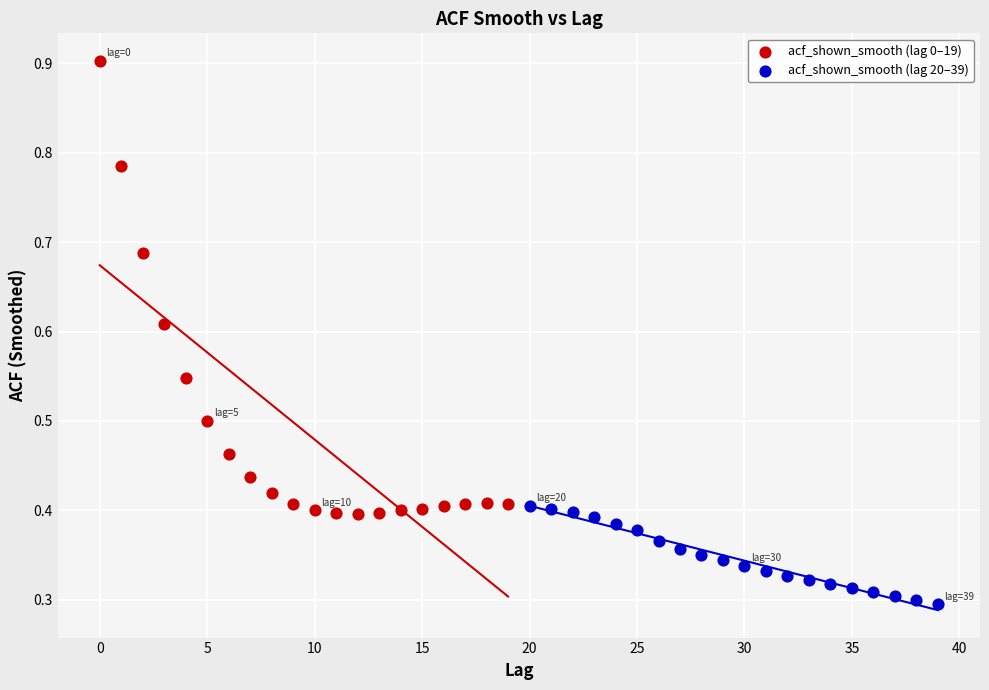

Which series reaches the minimum Y coordinate?

acf_shown_smooth (lag 20–39)